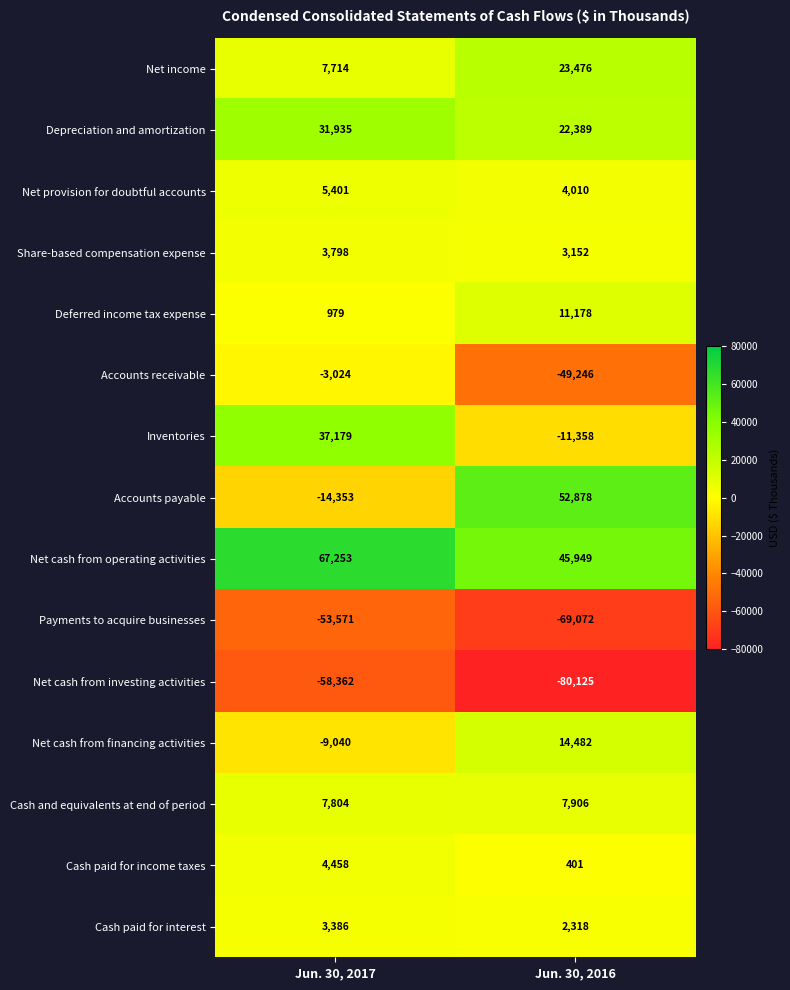

What is the average value of the Net cash from financing activities series?

2721